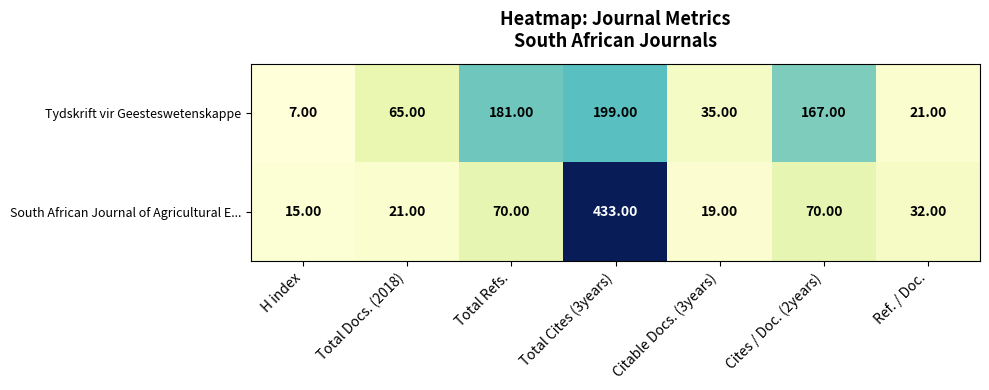

What is the difference between the maximum and minimum values in the South African Journal of Agricultural E... series?

418